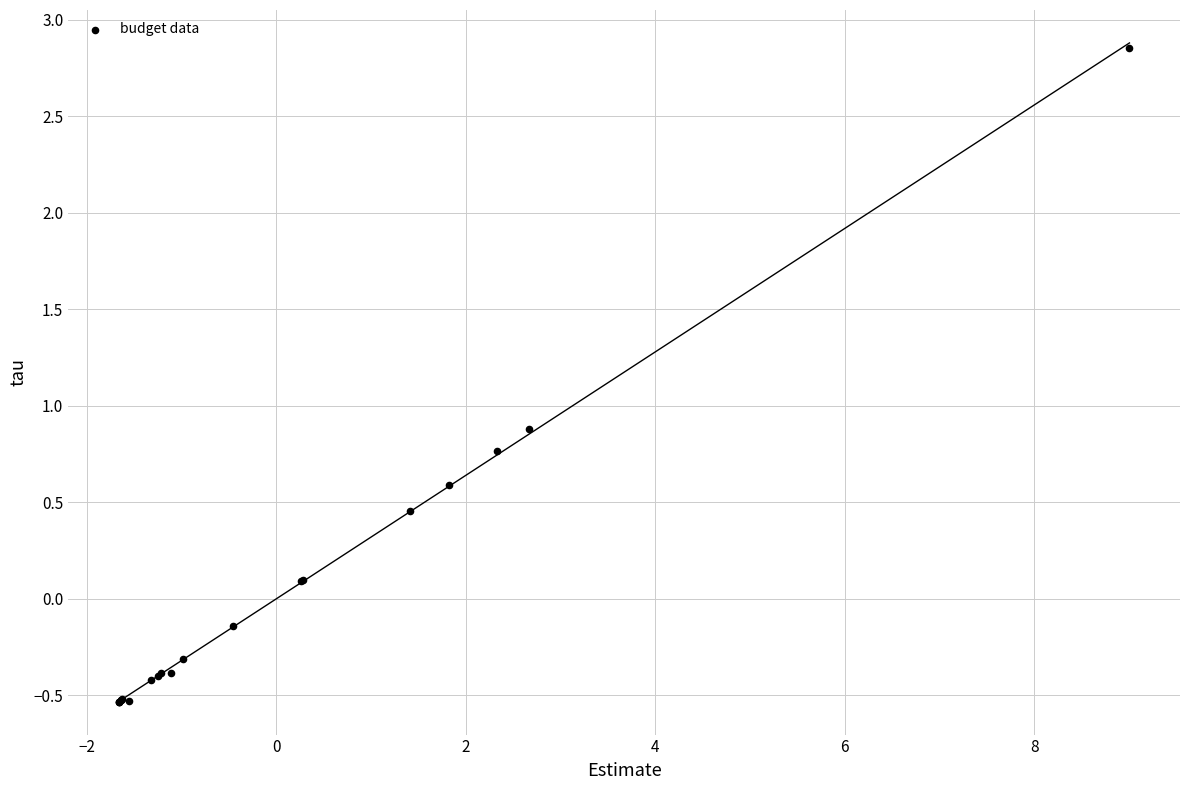

What Y value in the scatter plot is closest to 1?

0.9